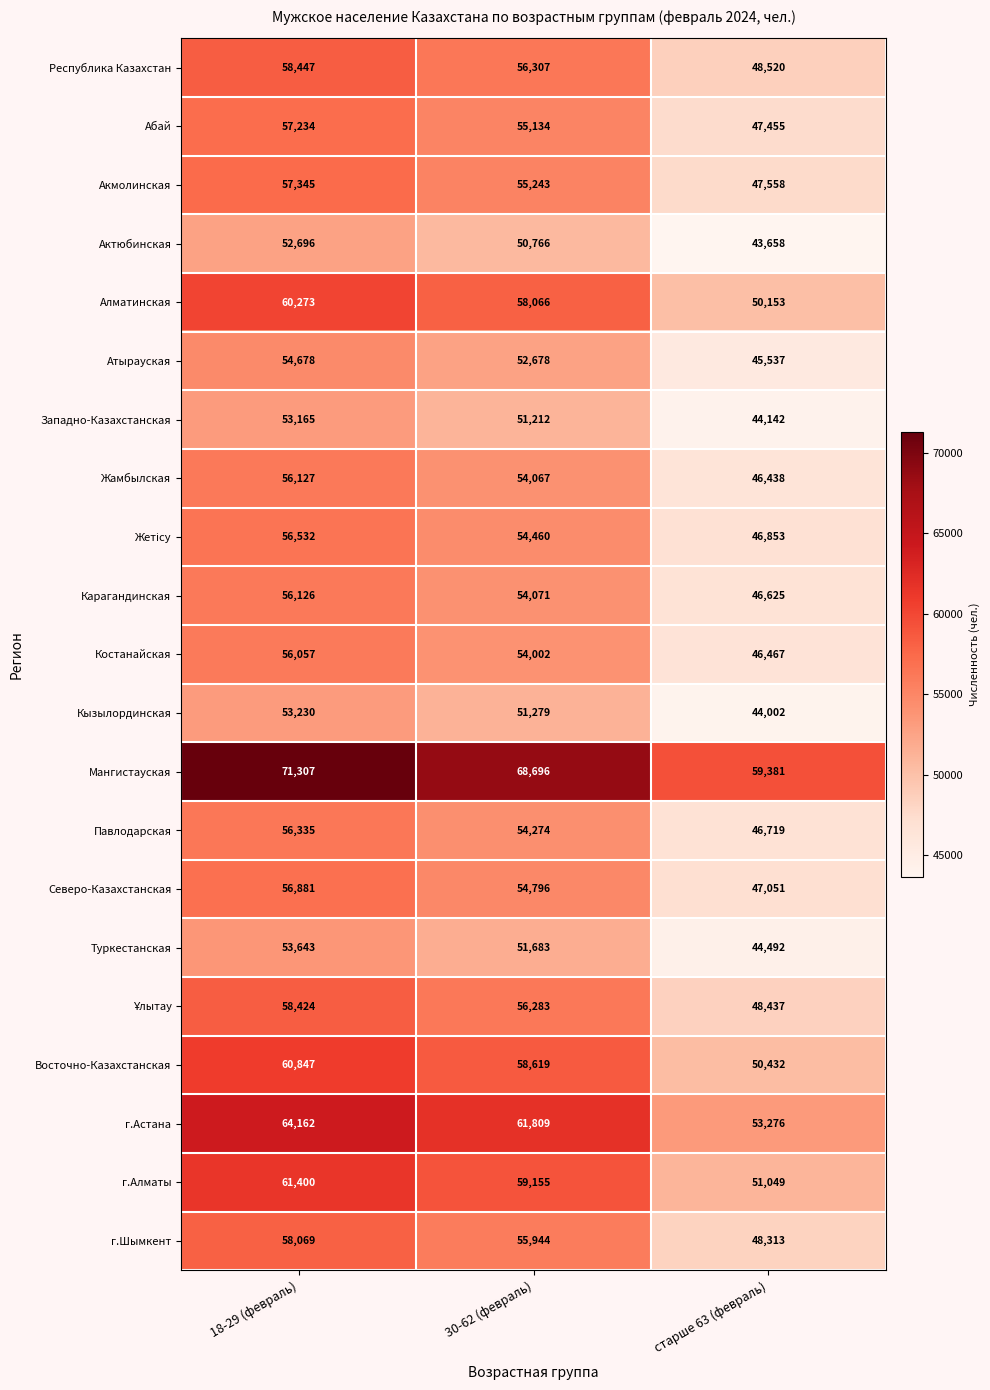

What is the sum of all Актюбинская values?

147120